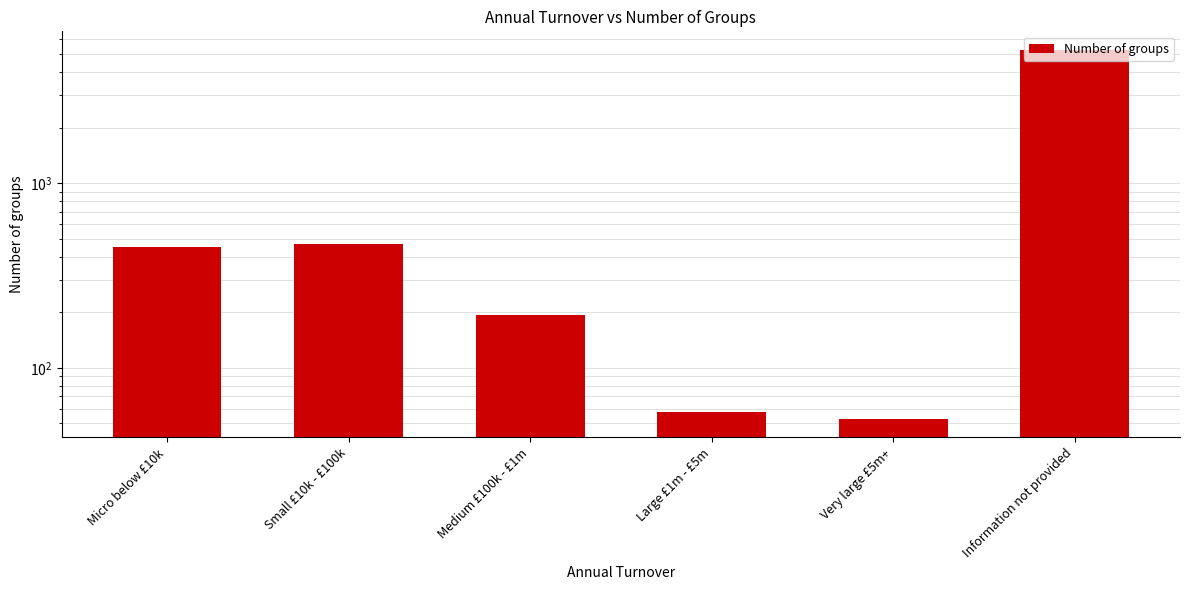

What is the label of the 4th bar from the left?

Large £1m - £5m